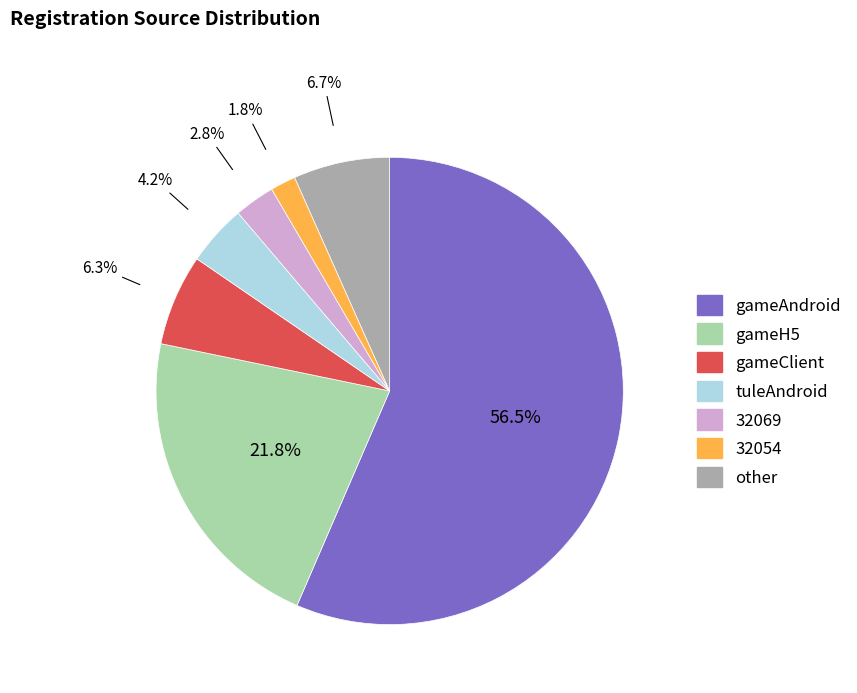

How many segments does this pie chart have?

7